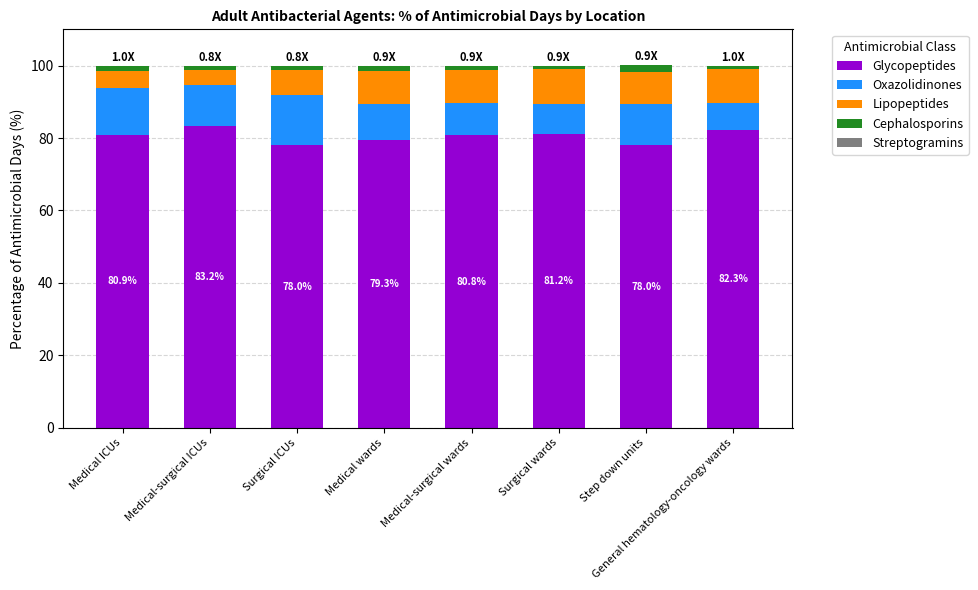

Which series has the largest range (max minus min)?

Oxazolidinones